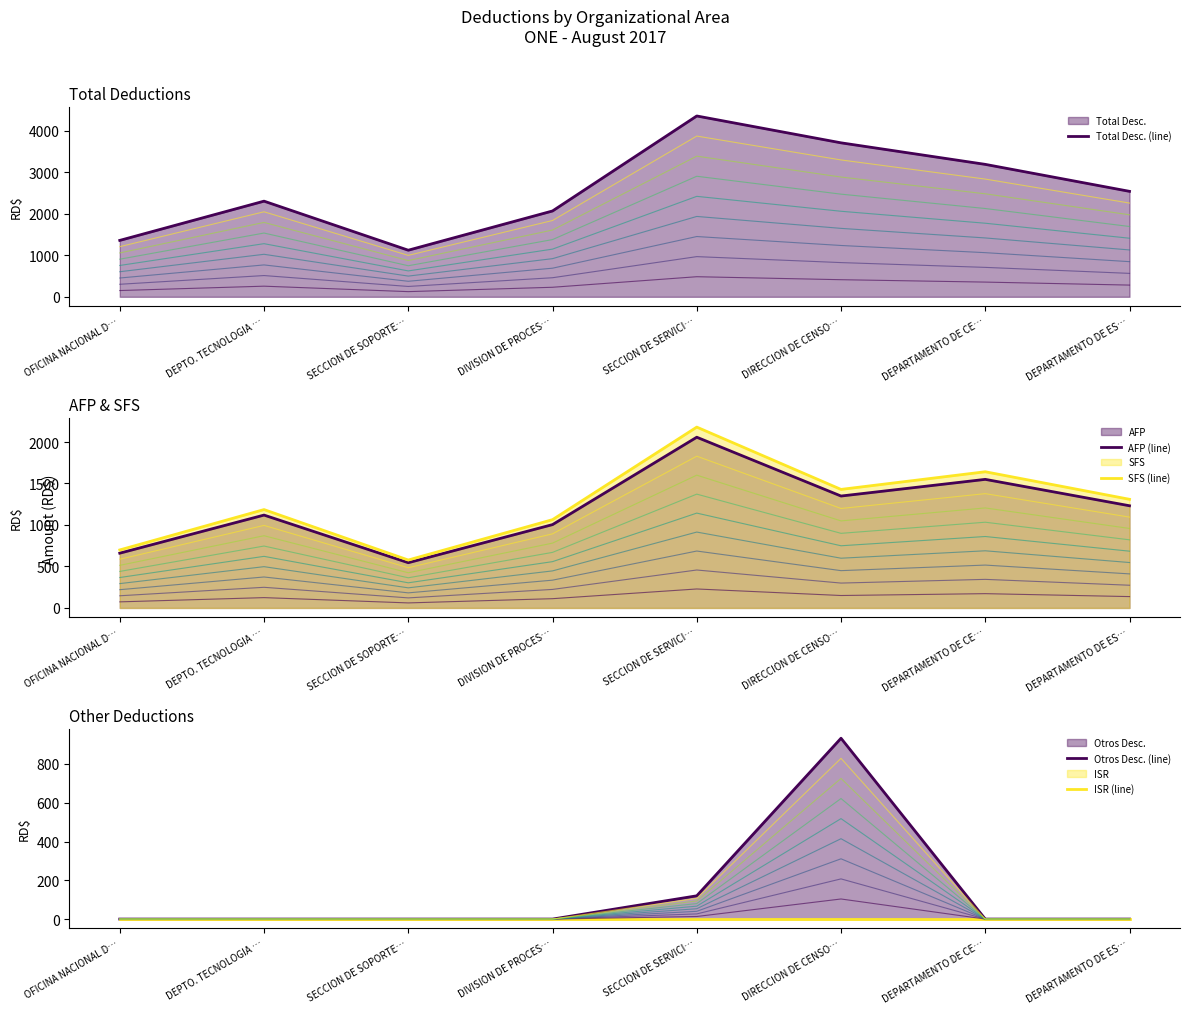

How many lines are shown in the chart?

5